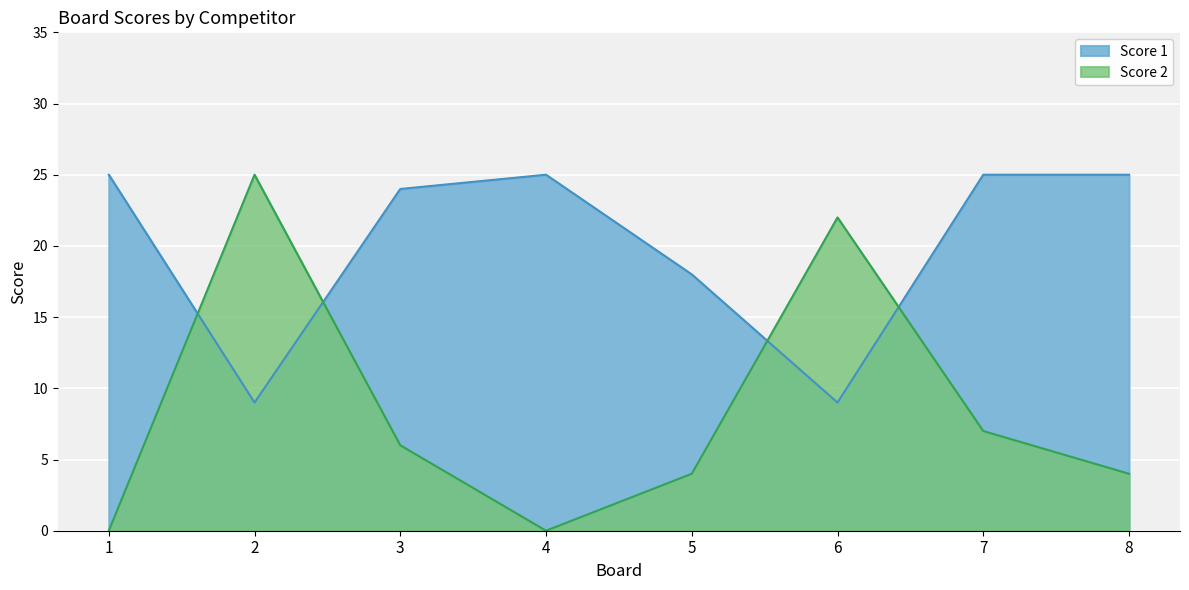

In Score 1, how many points are higher than both neighbors (excluding endpoints)?

1